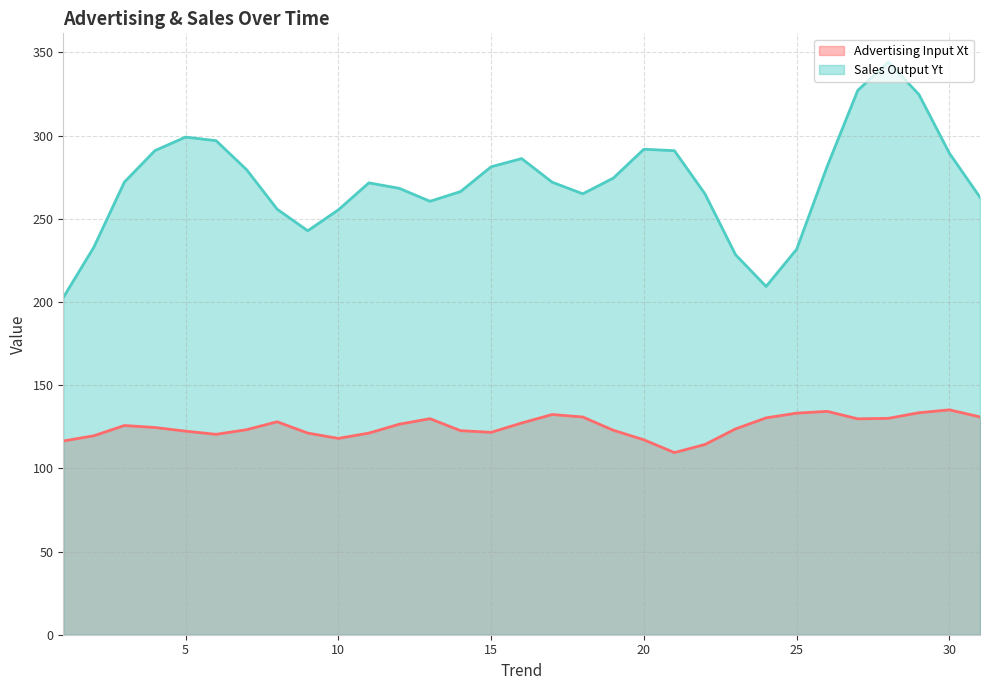

Rank the series by their average value, from lowest to highest.

Advertising Input Xt, Sales Output Yt